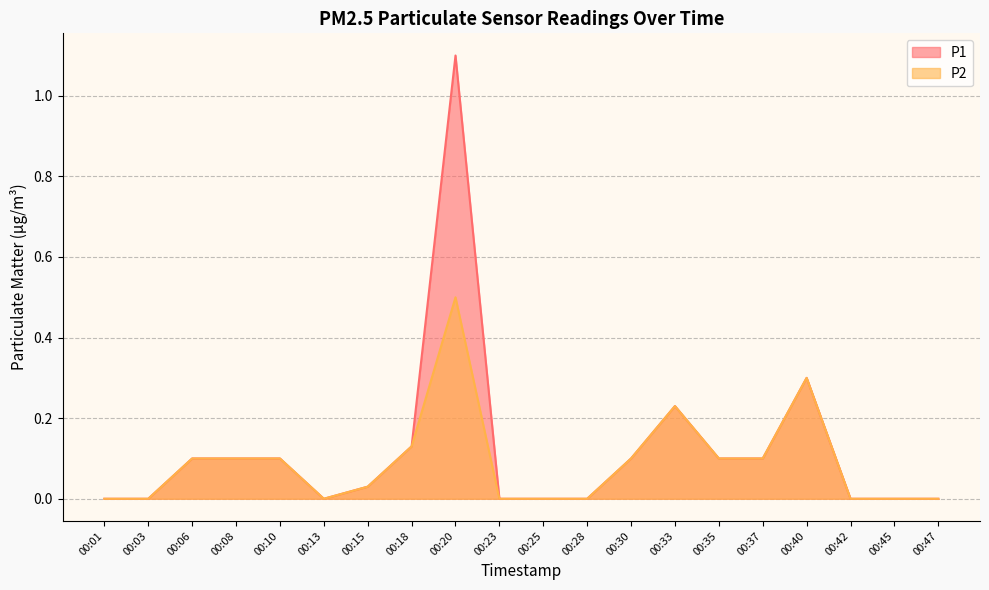

What is the difference between the second highest and minimum values in the P1 series?

0.3